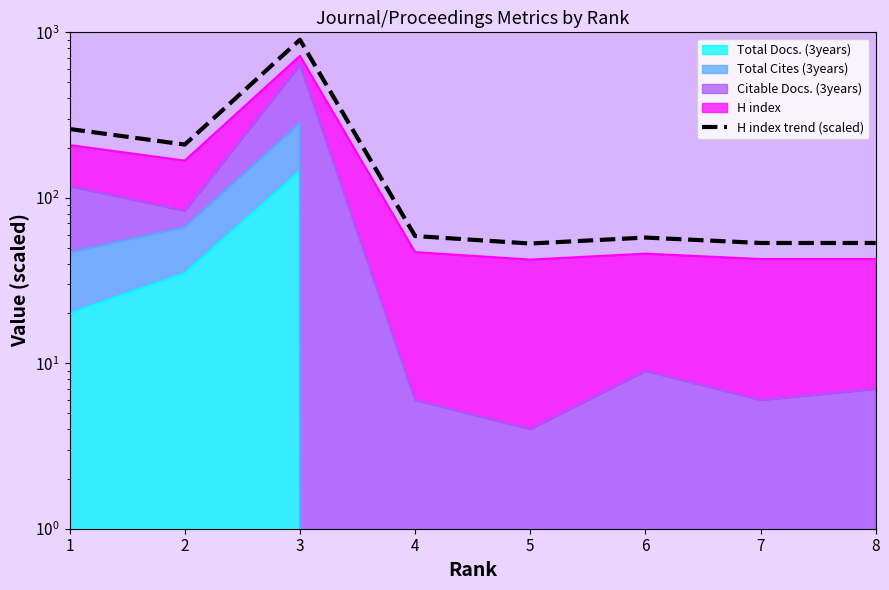

Between 6 and 4, which is larger?

4